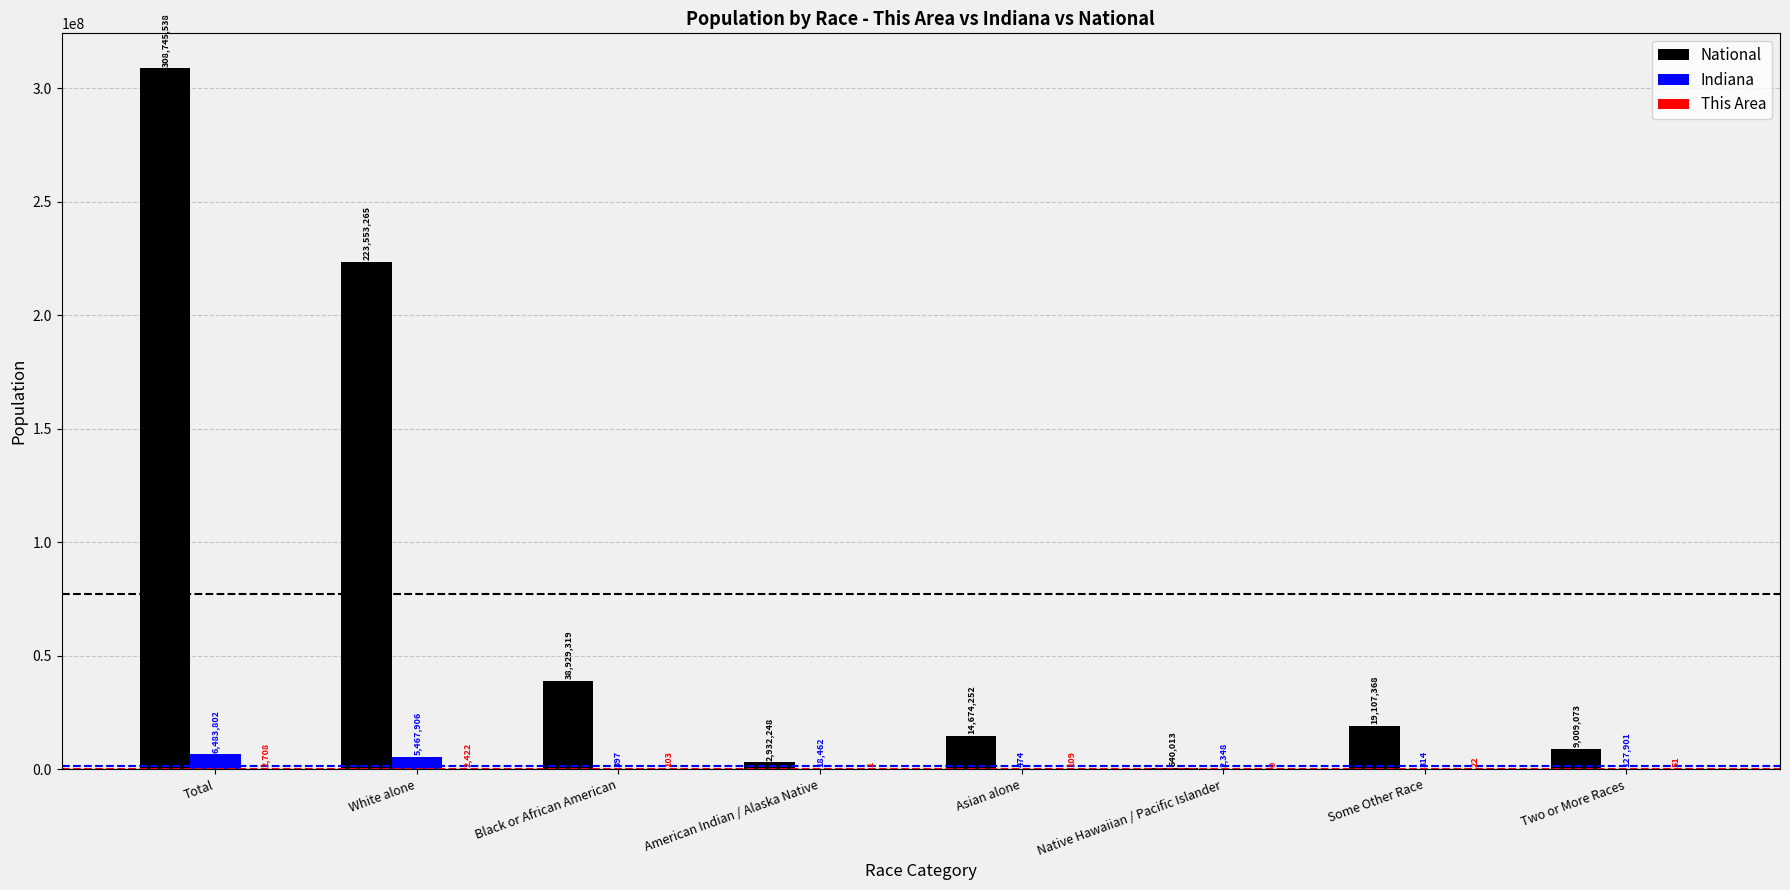

The Indiana series shows 18462 at American Indian / Alaska Native. True or false?

True